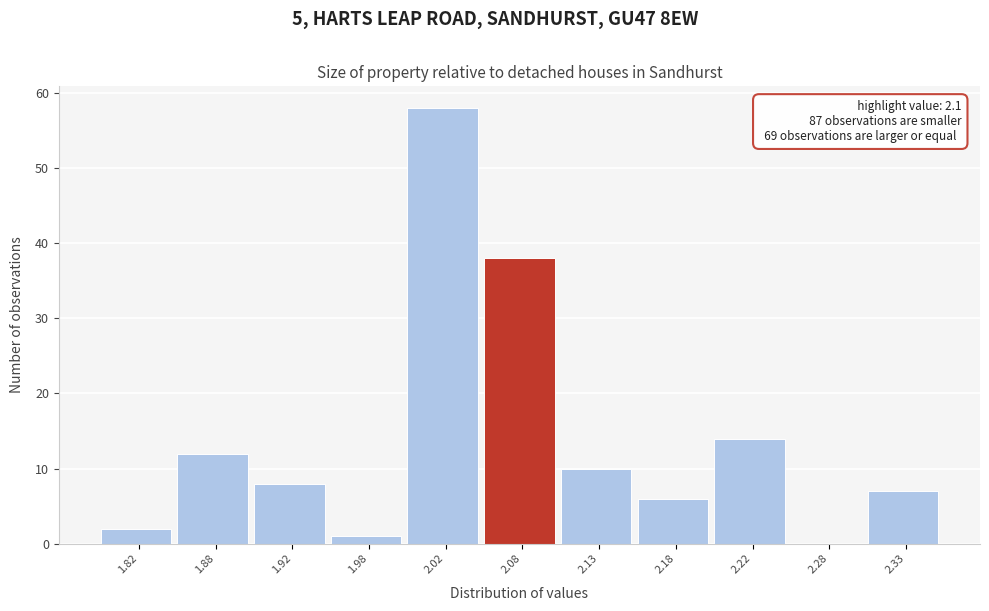

Over which range of the x-axis is the bar tallest?

2.00 to 2.05